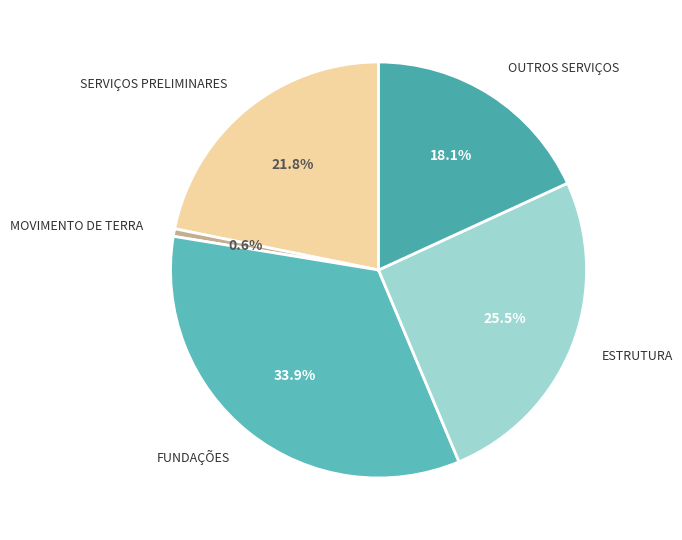

Which slice is the smallest?

MOVIMENTO DE TERRA PARA FUNDAÇÕES